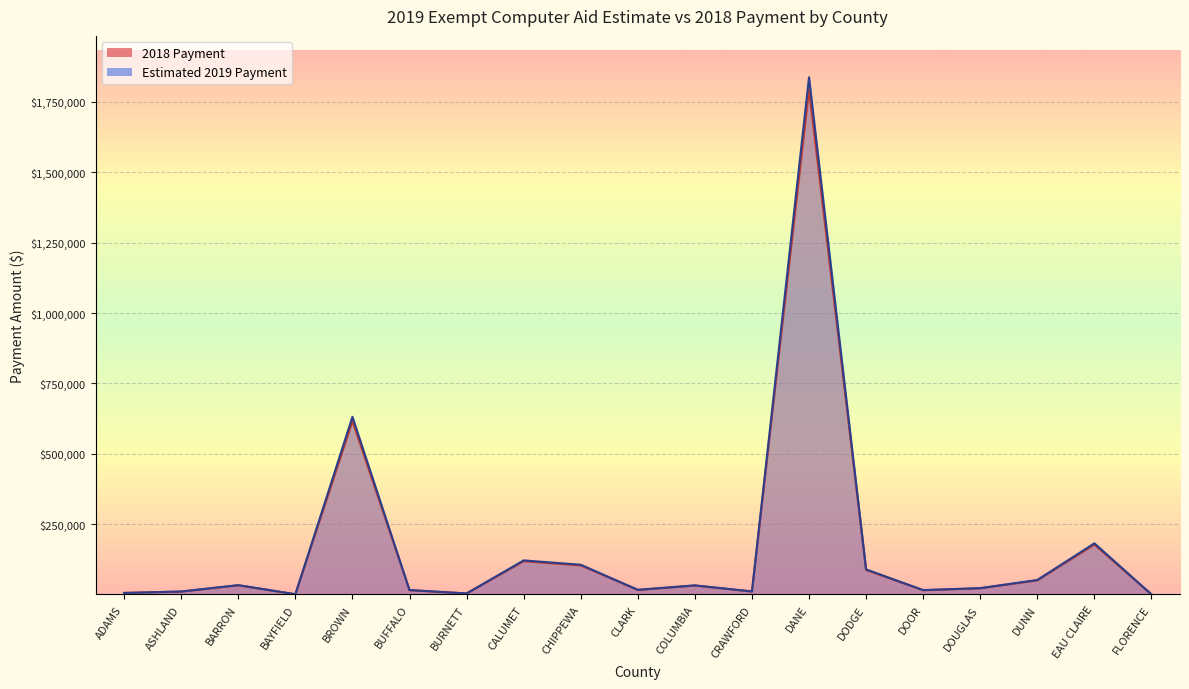

What is the difference between the 2018 Payment values at CALUMET and ASHLAND?

110439.6